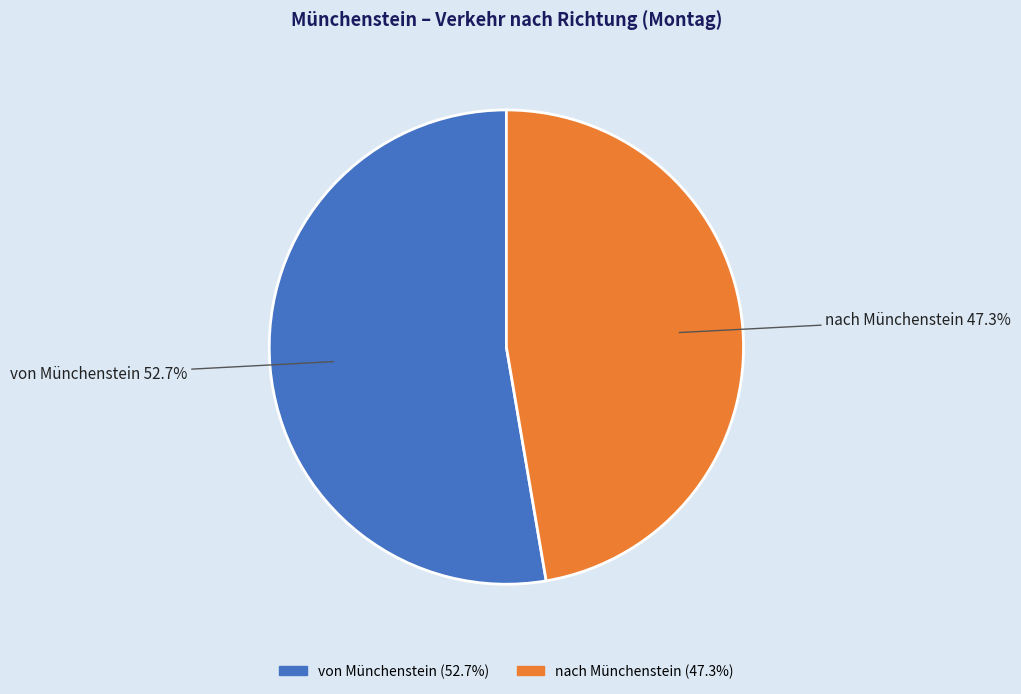

Is it true that von Münchenstein is 63% of the pie?

False